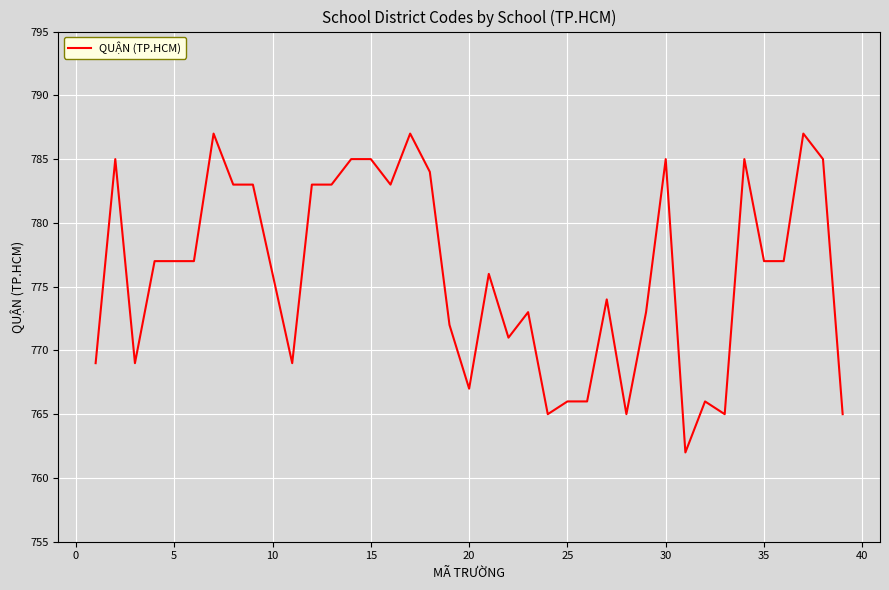

What is the smallest value displayed?

762